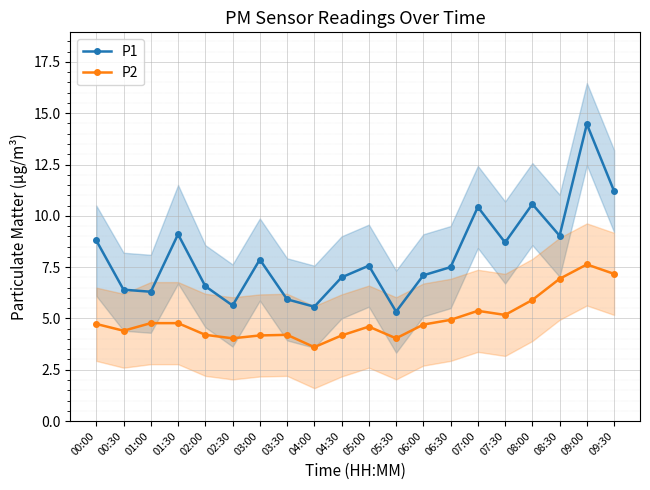

True or false: P1 and P2 cross at least once.

False